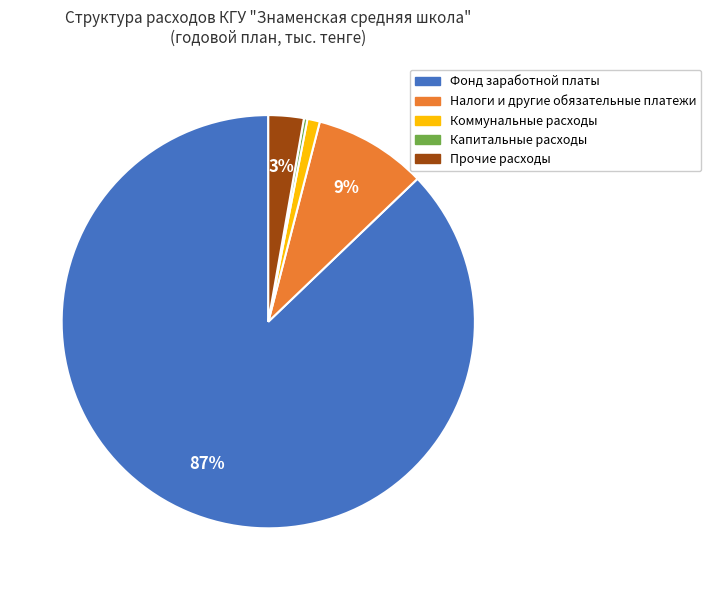

Between Прочие расходы and Налоги и другие обязательные платежи, which is larger?

Налоги и другие обязательные платежи